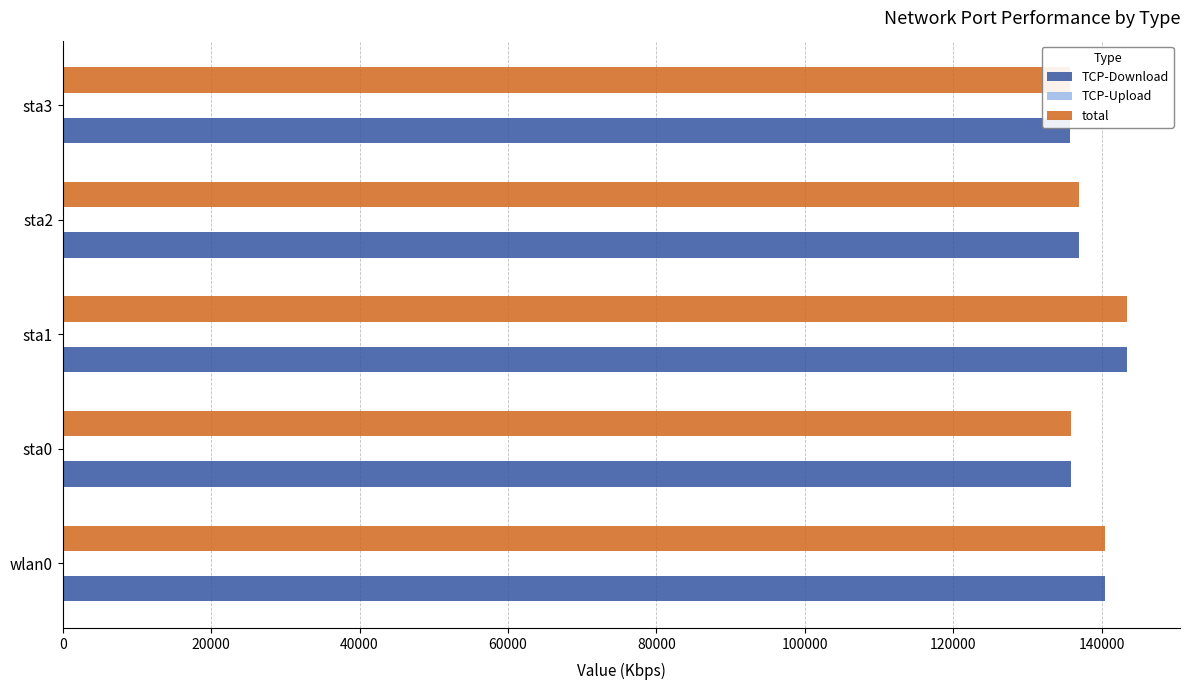

List the series in order of their peak value, lowest first.

TCP-Upload, TCP-Download, total